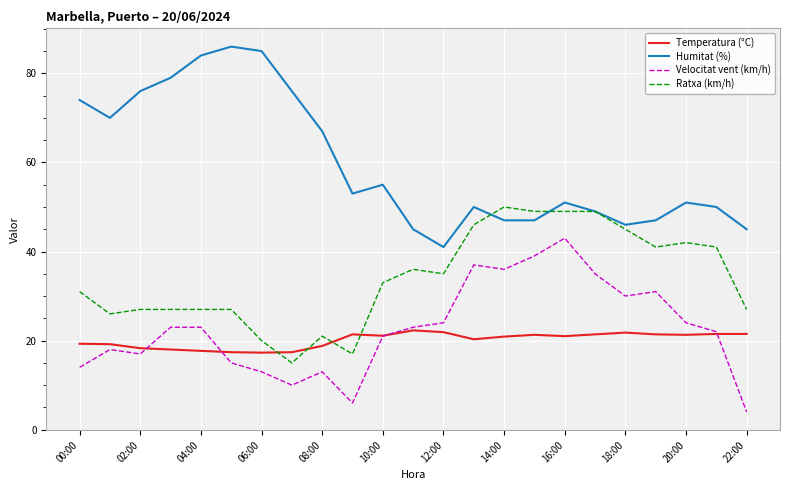

How many distinct data groups are displayed?

4